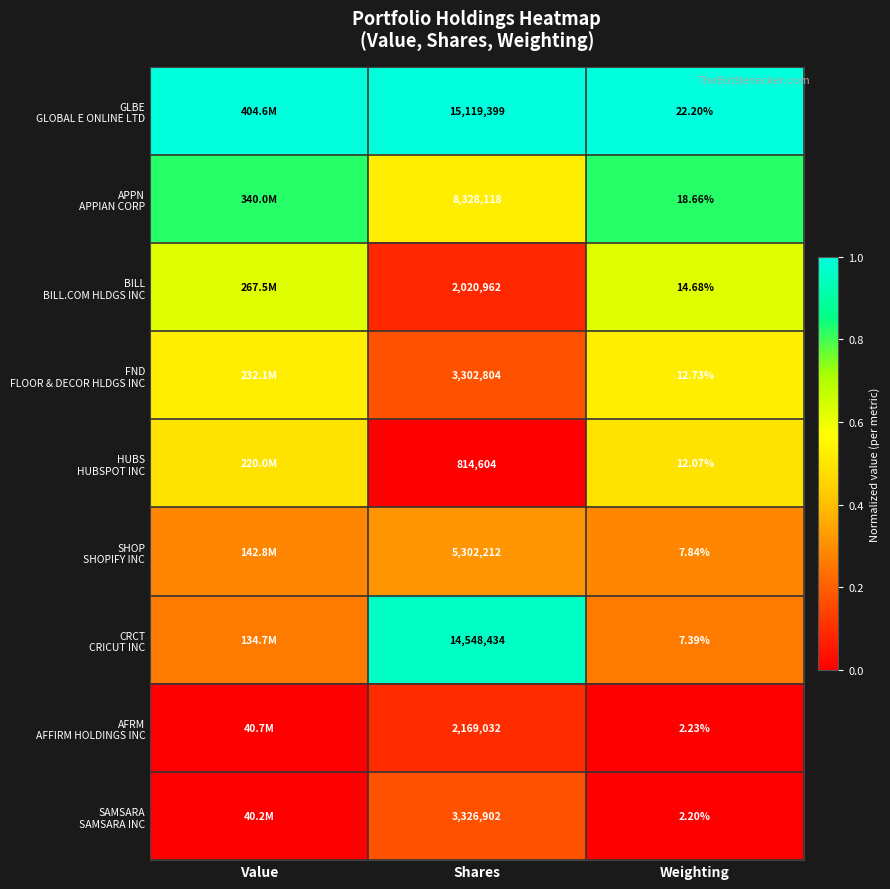

At which label is FND FLOOR & DECOR HLDGS INC closest to 0?

Shares